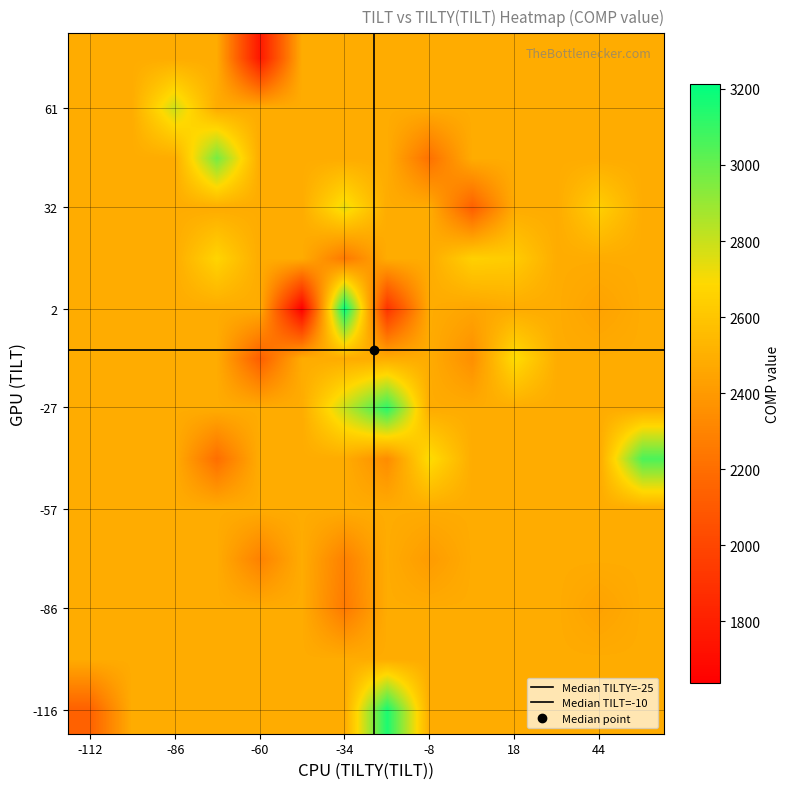

How many series are shown in this chart?

3